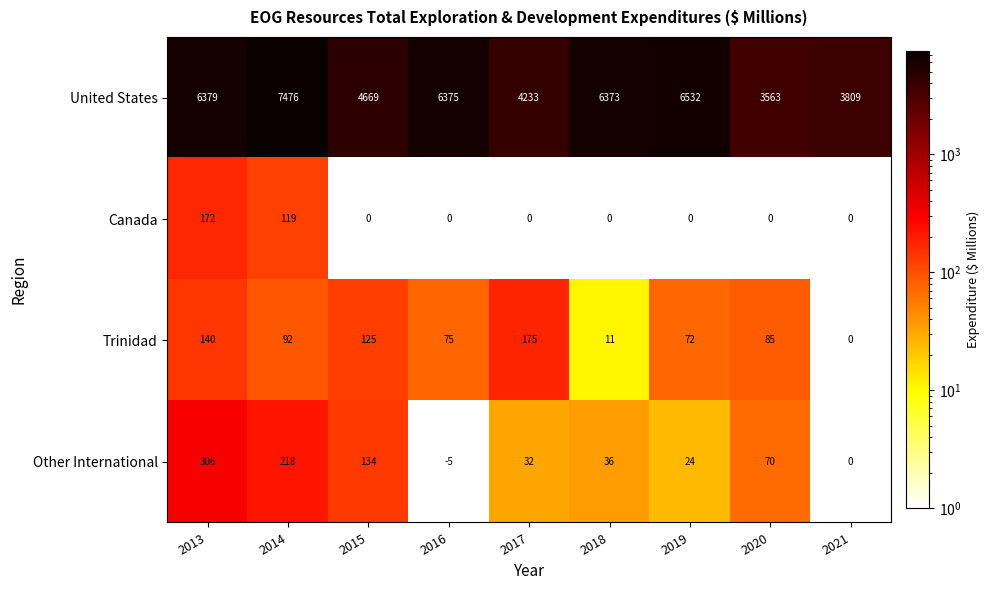

The value of Other International at 2021 is -118. True or false?

False